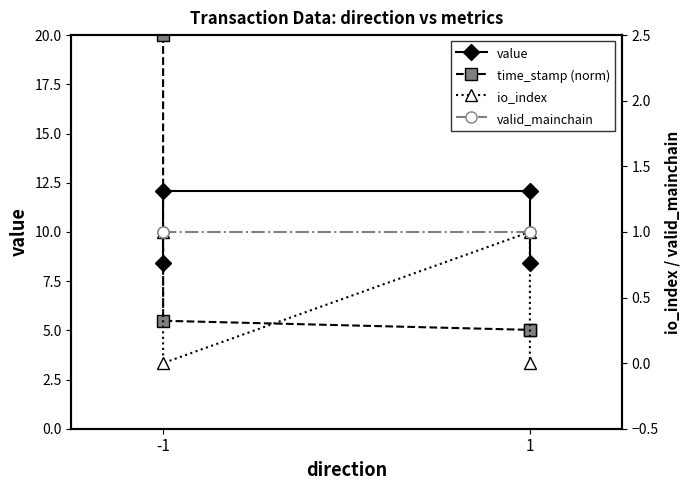

How many lines are shown in the chart?

4